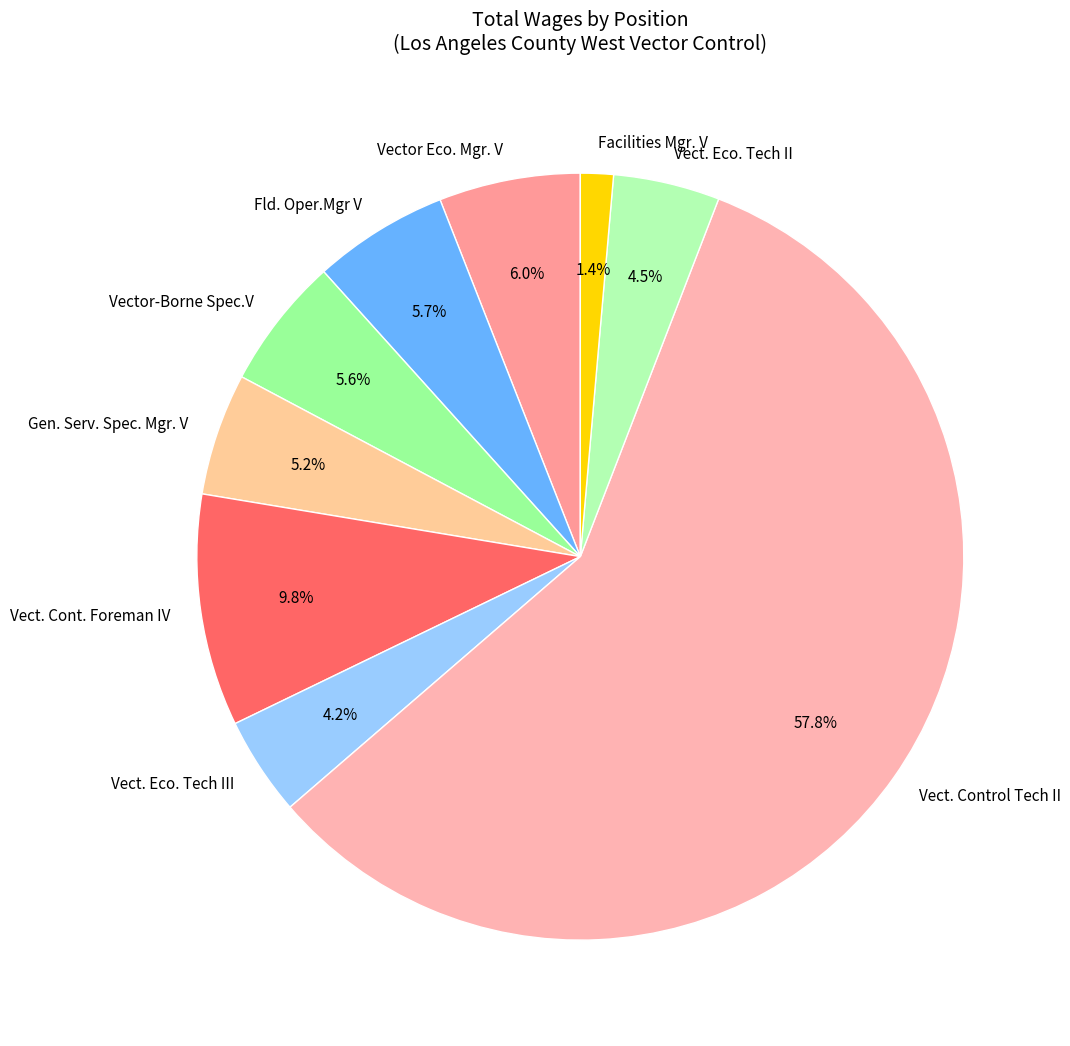

Which category has the biggest portion of the pie?

Vect. Control Tech II